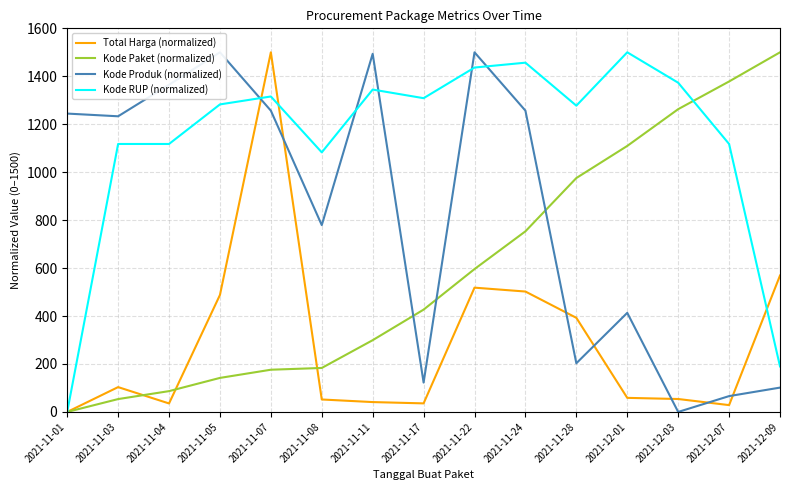

What is the label of the 10th point from the right?

2021-11-08